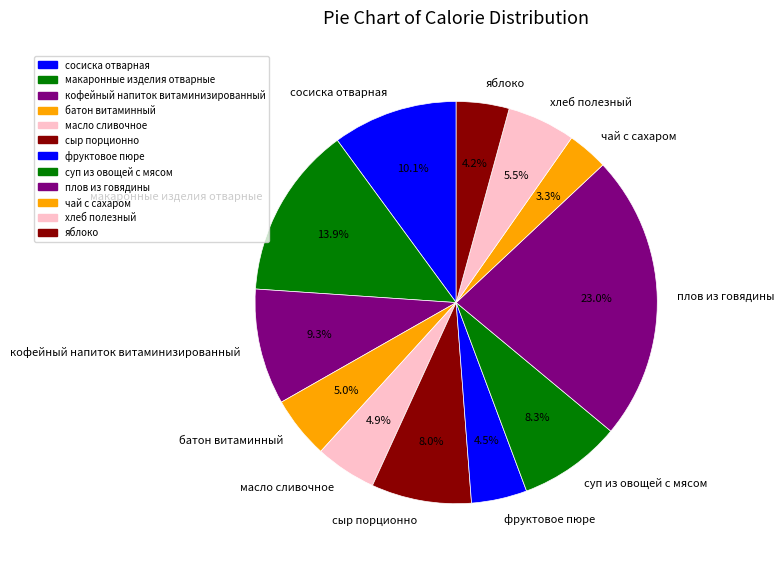

What percentage is the плов из говядины slice, to the nearest percent?

23%